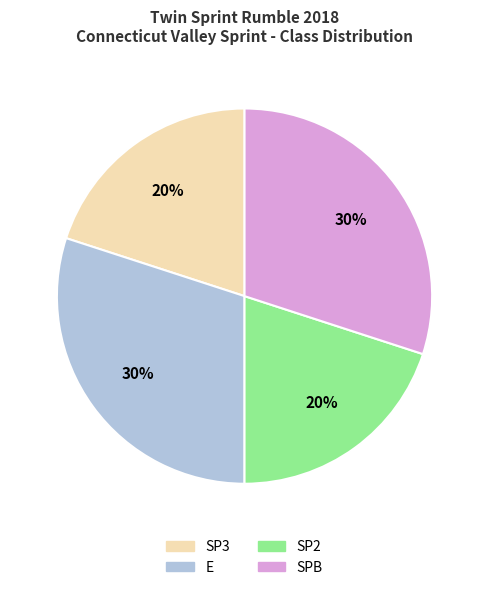

To the nearest percent, what portion does SP3 represent?

20%